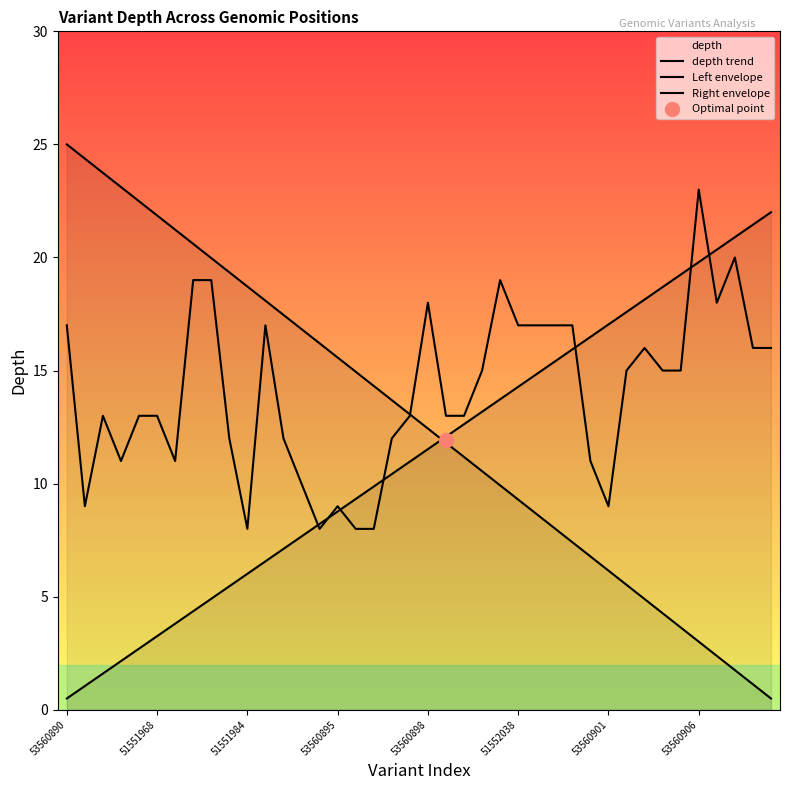

Which series has the largest range (max minus min)?

Left envelope